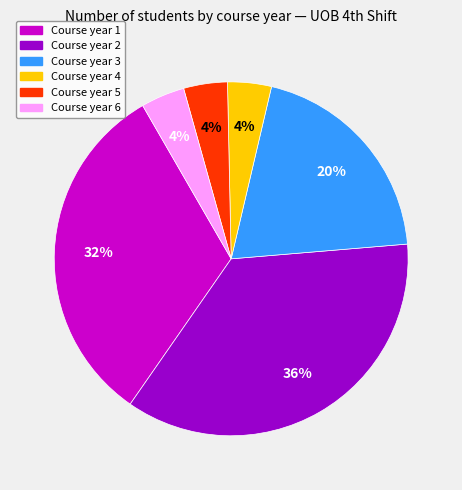

Does any single category account for the majority?

No